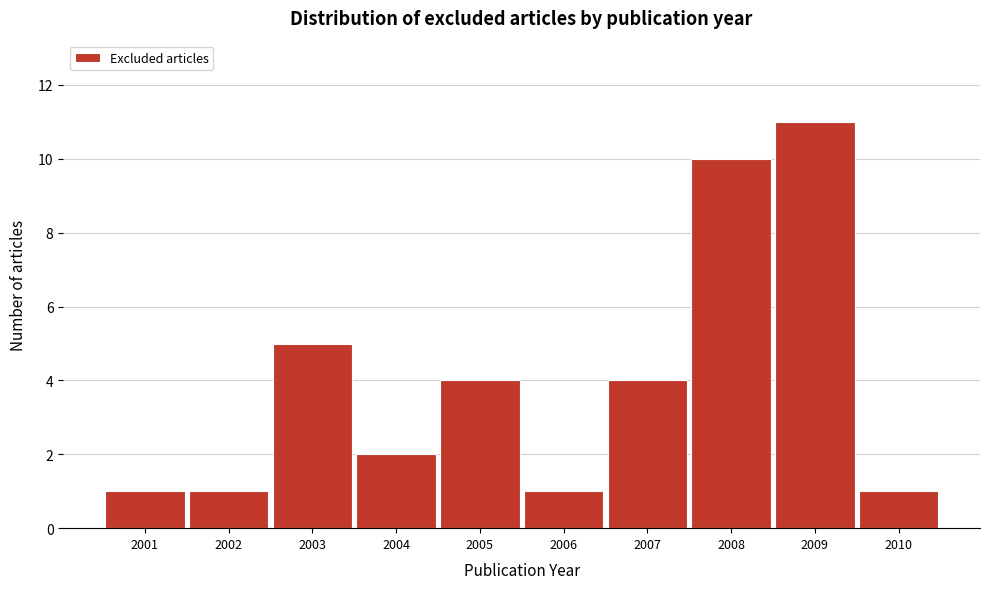

Reading left to right, extract all data points from this chart.

1	1	5	2	4	1	4	10	11	1